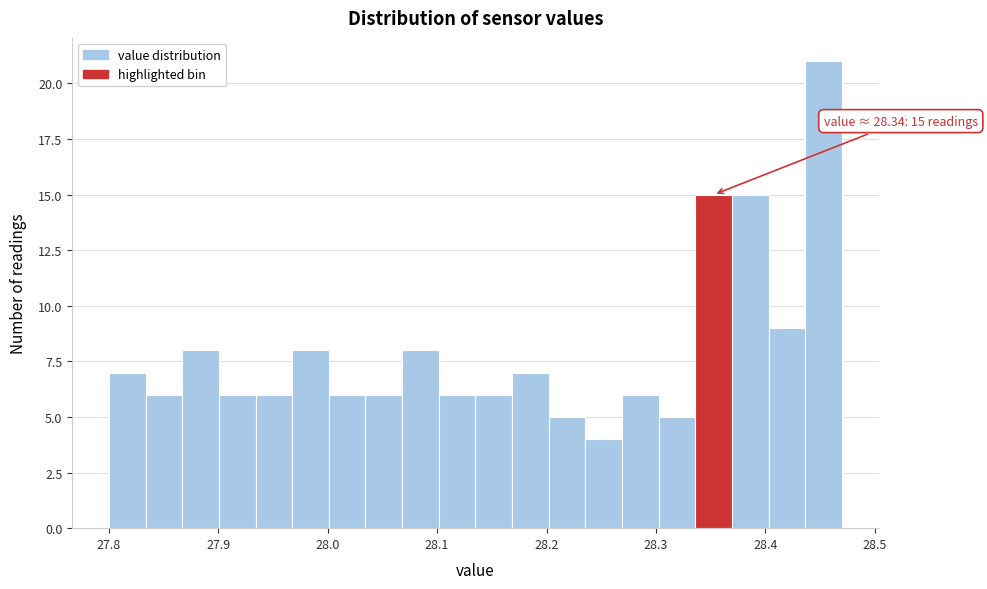

Around what value on the x-axis is the tallest bar? Give the approximate position of its centre, as read against the axis.

28.45